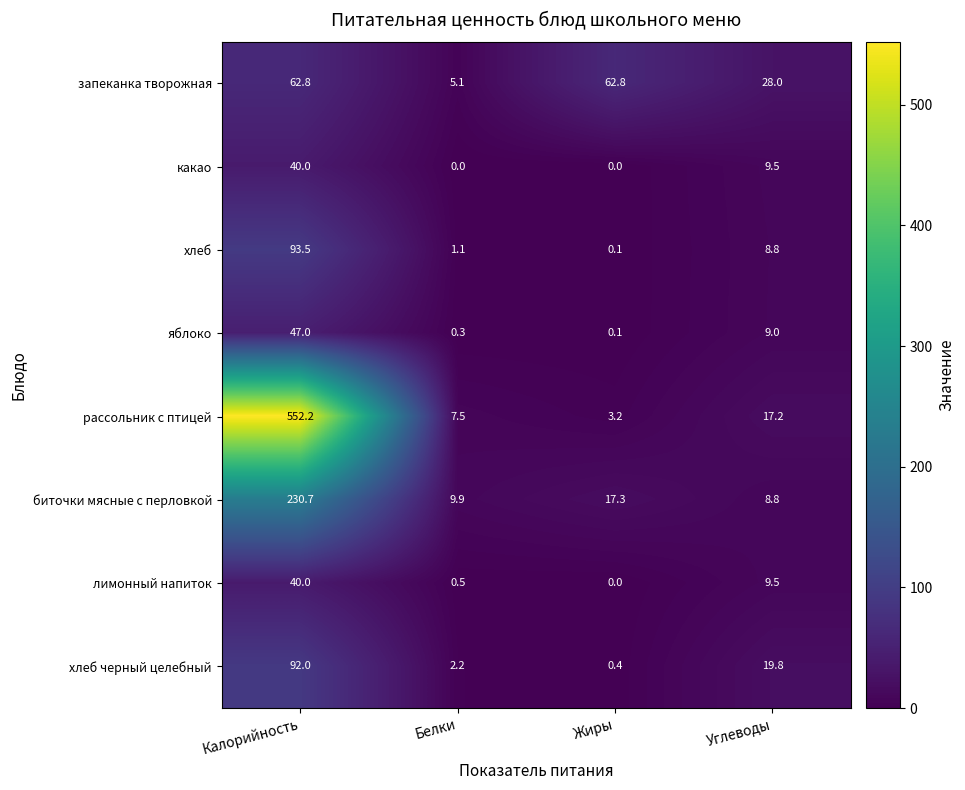

Where is хлеб черный целебный nearest to the value 46?

Углеводы